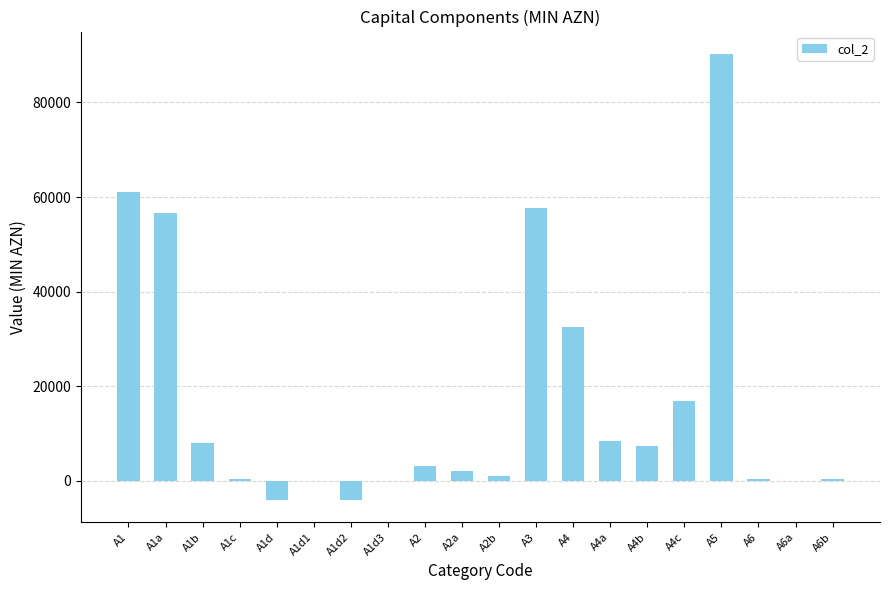

Which label corresponds to the largest value in the chart?

A5